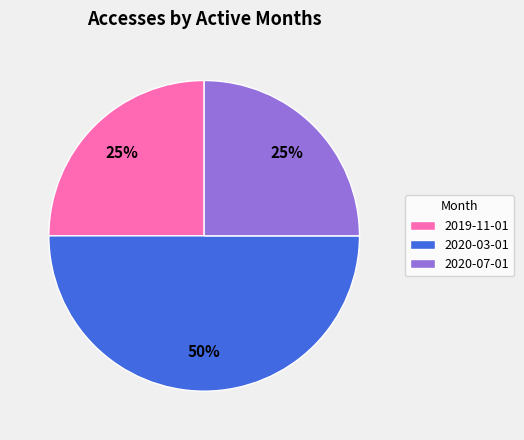

Which has a higher value, 2020-03-01 or 2019-11-01?

2020-03-01